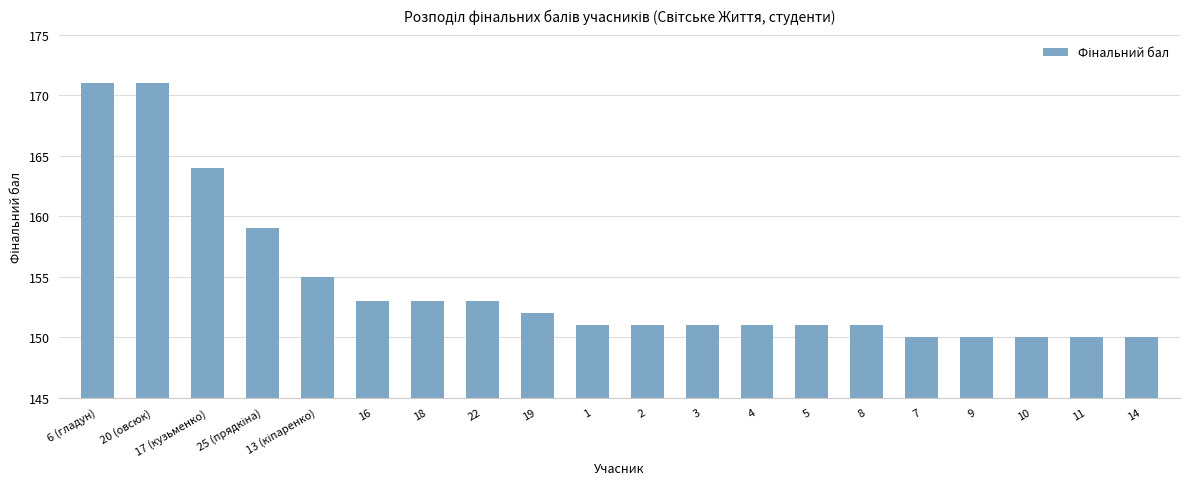

What is the label of the 12th bar from the right?

19